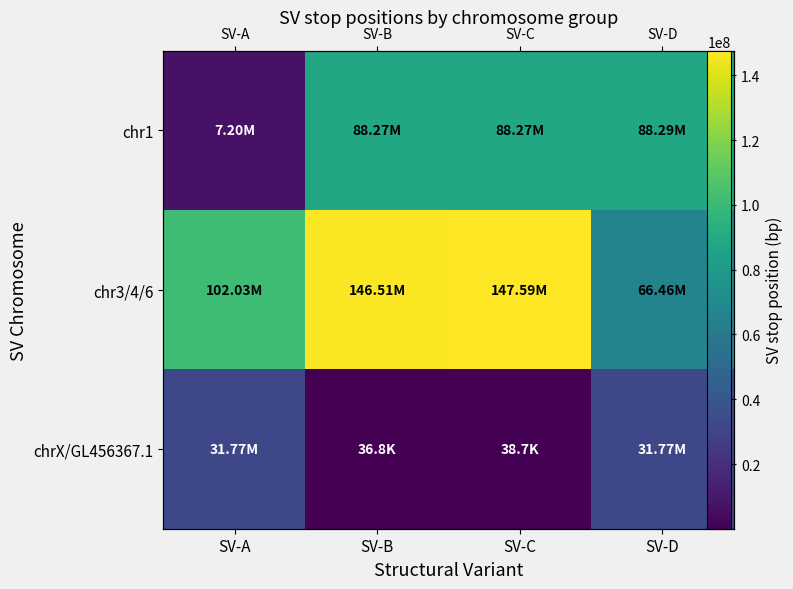

What is the smallest value displayed?

36777